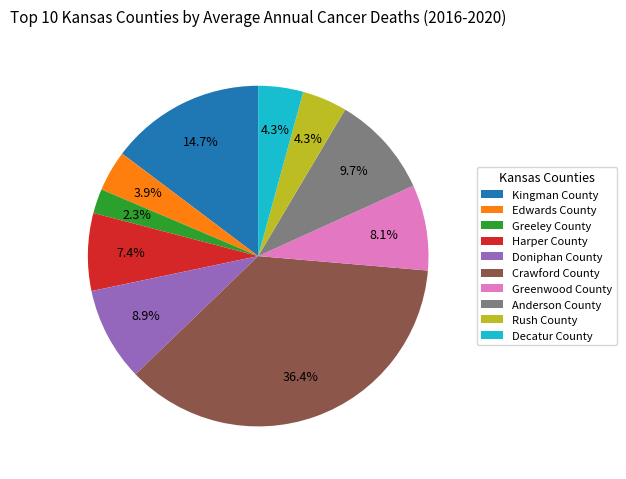

What percentage is NOT represented by Rush County?

95.7%